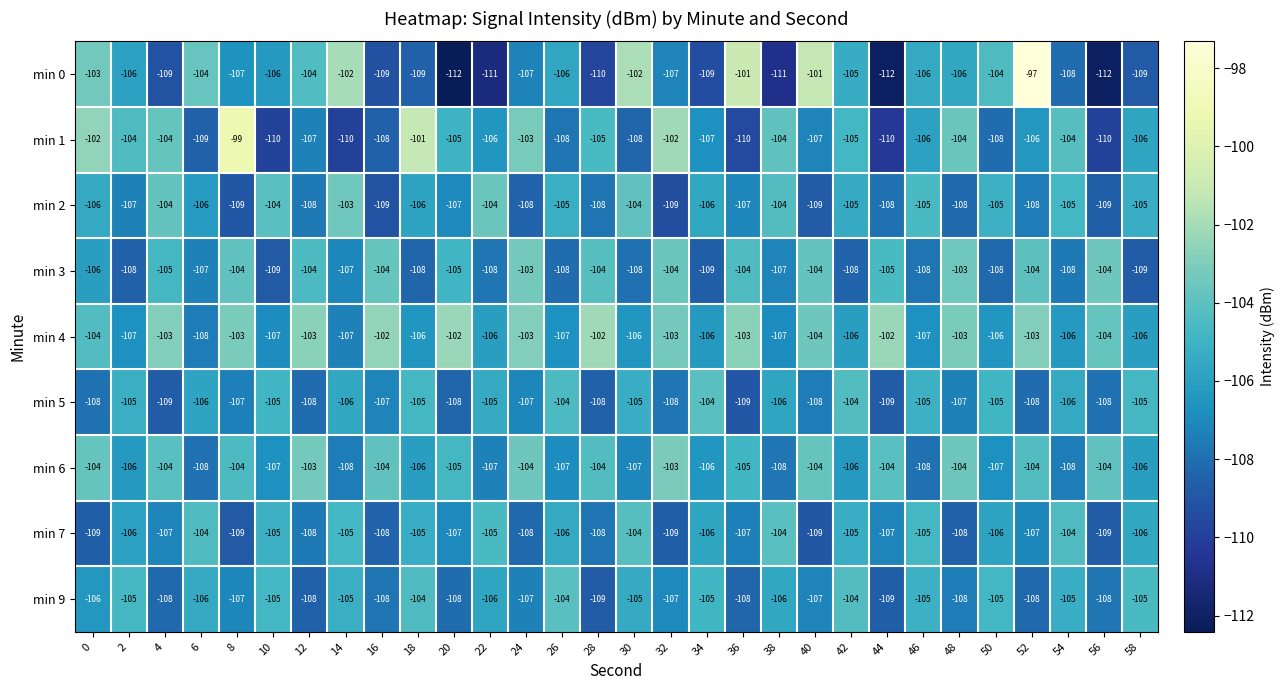

Is the value of min 3 at 32 greater than the value of min 4 at 54?

Yes